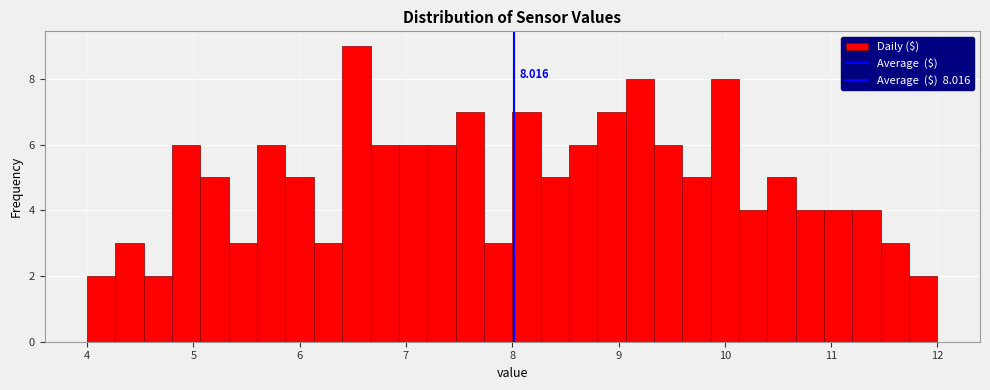

Around what value on the x-axis is the tallest bar? Give the approximate position of its centre, as read against the axis.

6.5